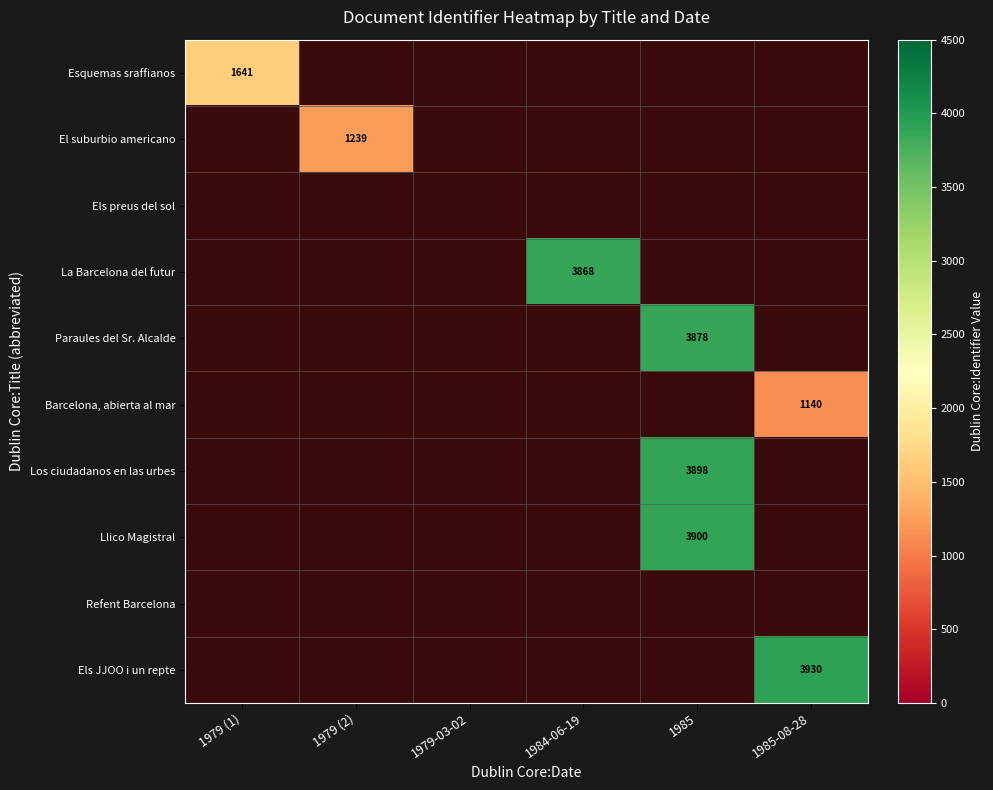

At how many categories does at least one series exceed 3268?

3